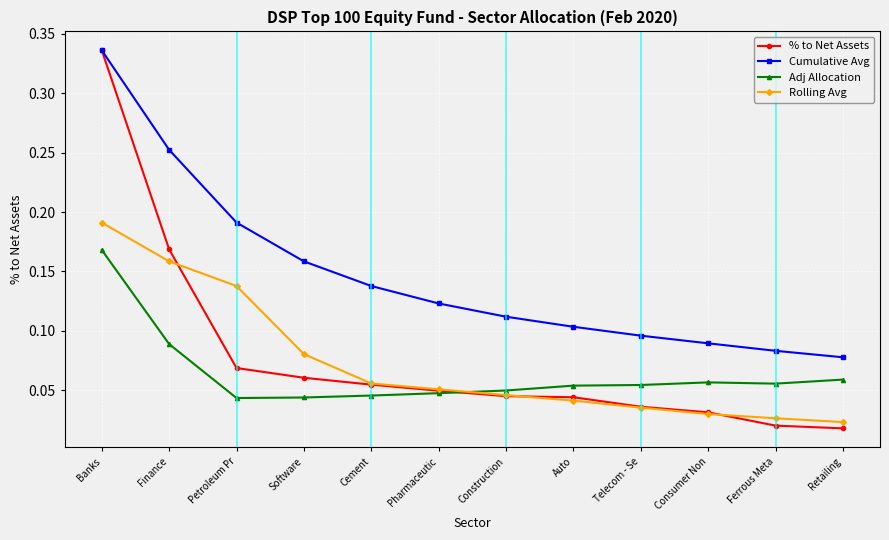

What position from the right is Petroleum Pr?

10